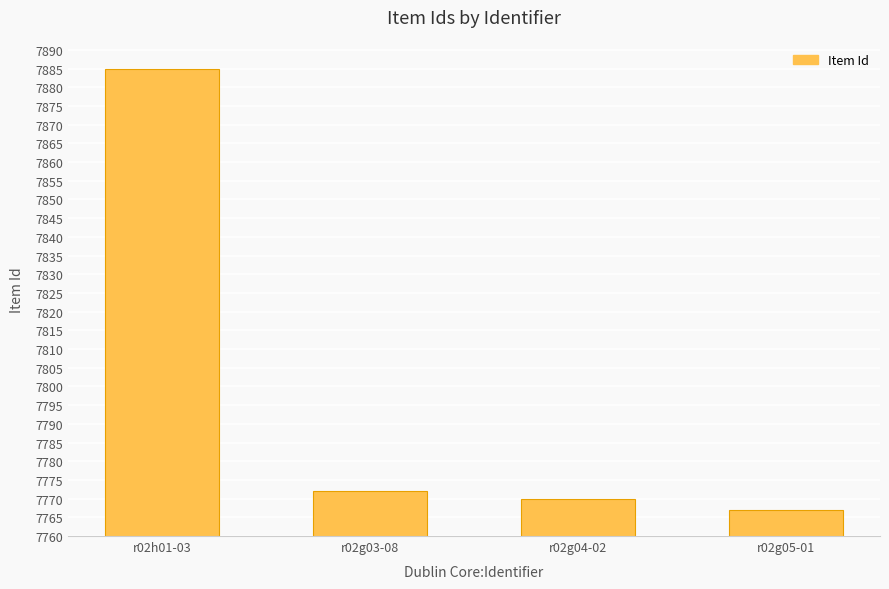

What is the sum of all values?

31194